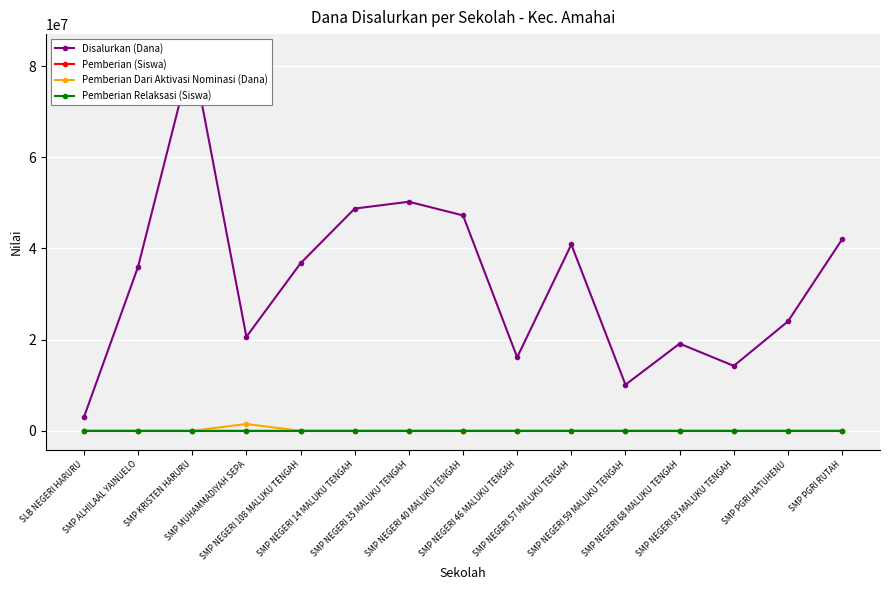

How many lines are shown in the chart?

4